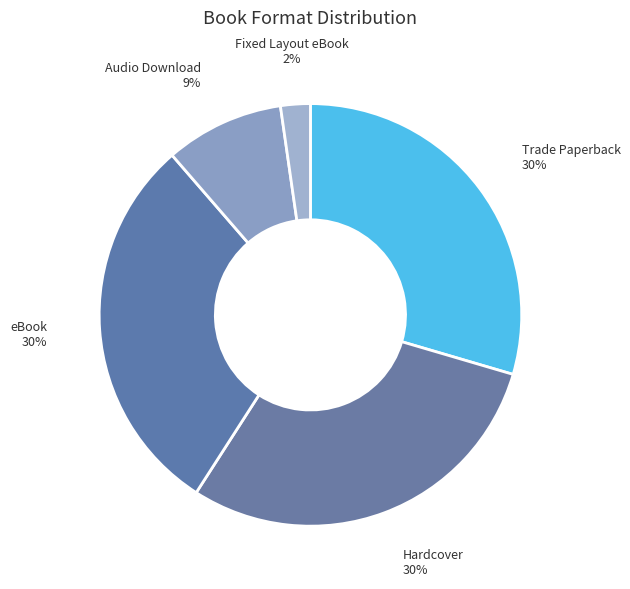

To the nearest percent, what is the average slice percentage?

20%